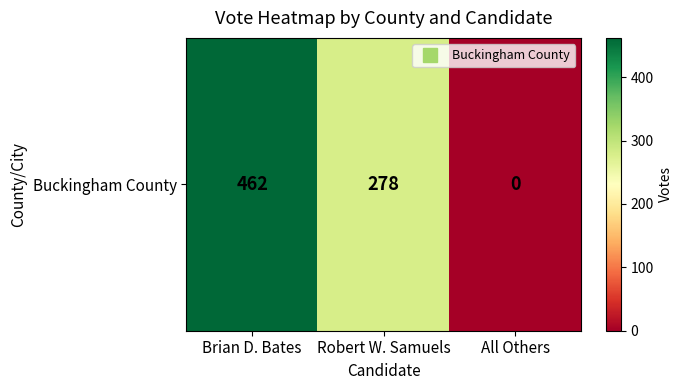

Rank the categories by value from highest to lowest.

Brian D. Bates, Robert W. Samuels, All Others